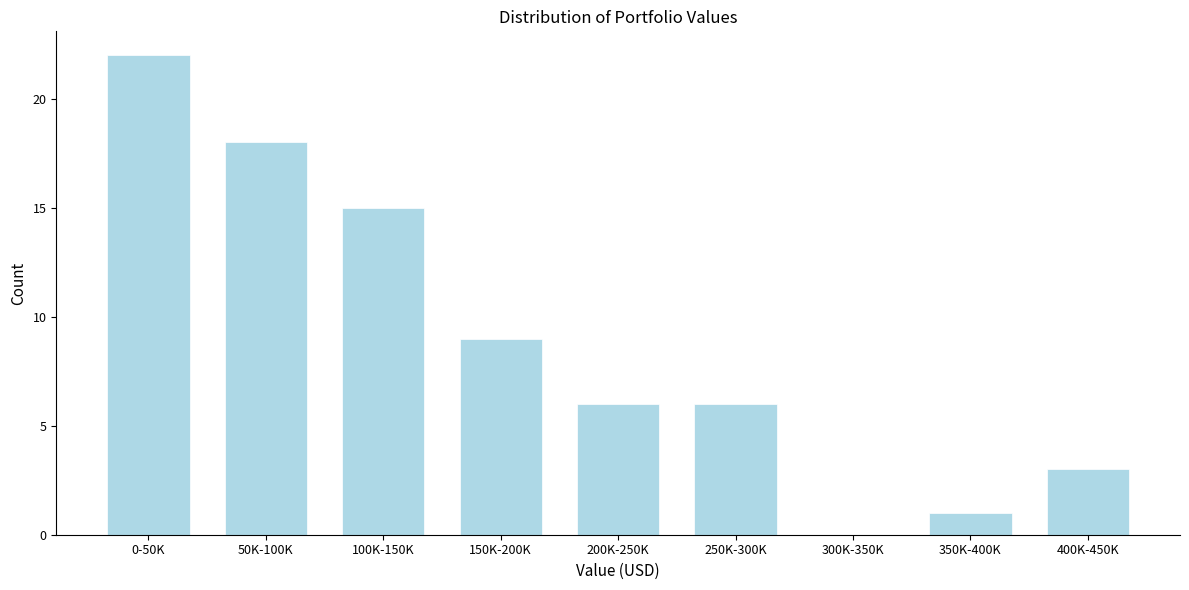

Reading left to right, transcribe all the data shown in this chart.

0-50K=22	50K-100K=18	100K-150K=15	150K-200K=9	200K-250K=6	250K-300K=6	300K-350K=0	350K-400K=1	400K-450K=3